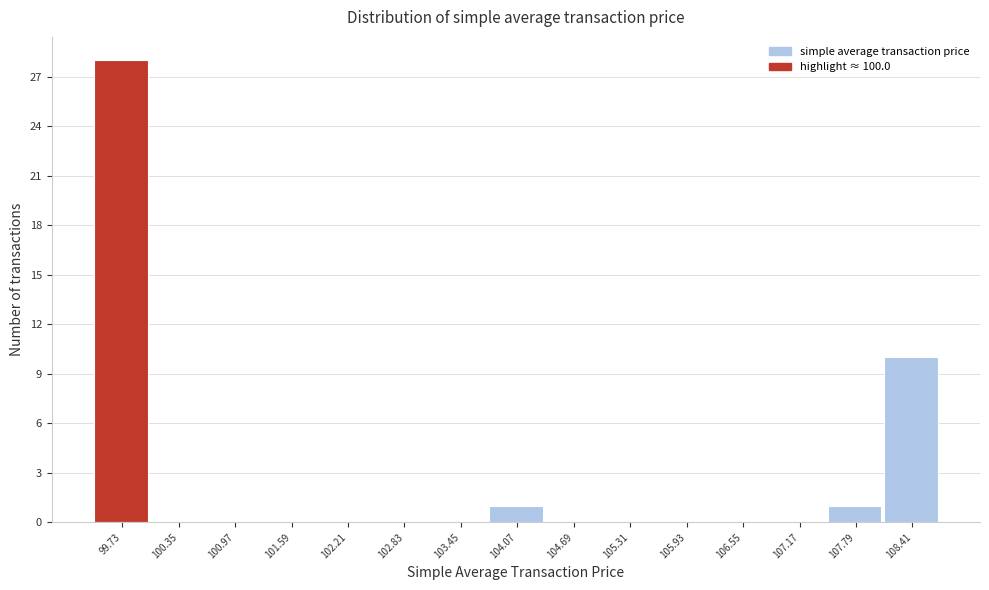

Reading left to right, transcribe all the data shown in this chart.

99.73=28	100.35=0	100.97=0	101.59=0	102.21=0	102.83=0	103.45=0	104.07=1	104.69=0	105.31=0	105.93=0	106.55=0	107.17=0	107.79=1	108.41=10